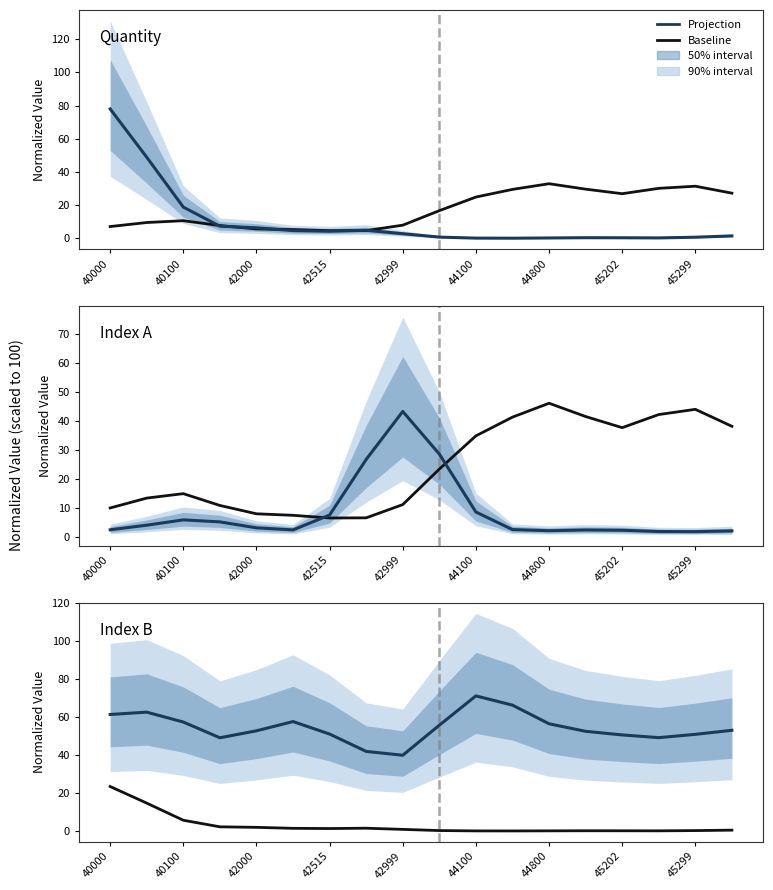

What is the difference between the highest and lowest values at 15?

49.0